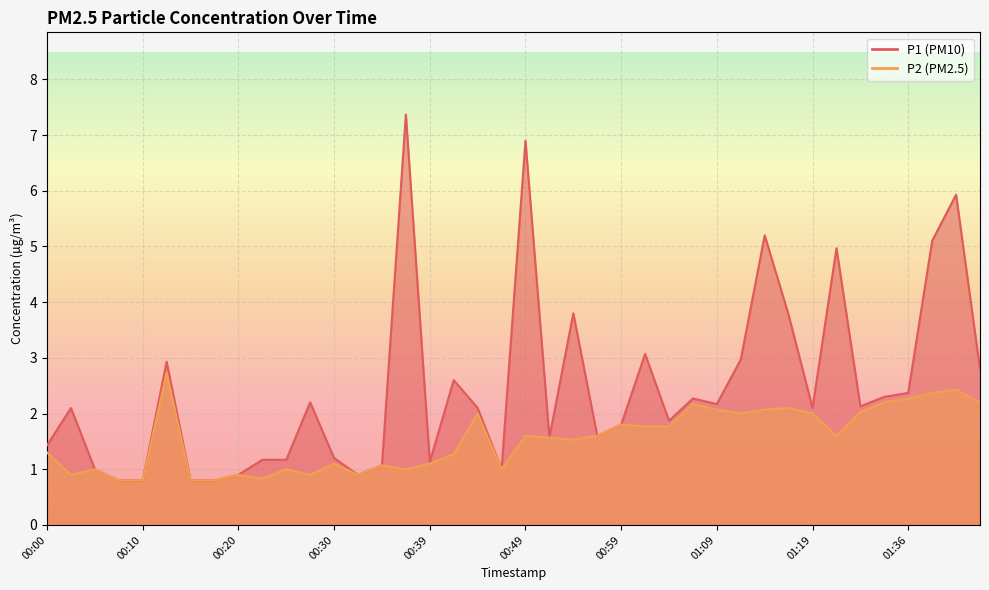

How many interior local peaks does the P1 series have?

12